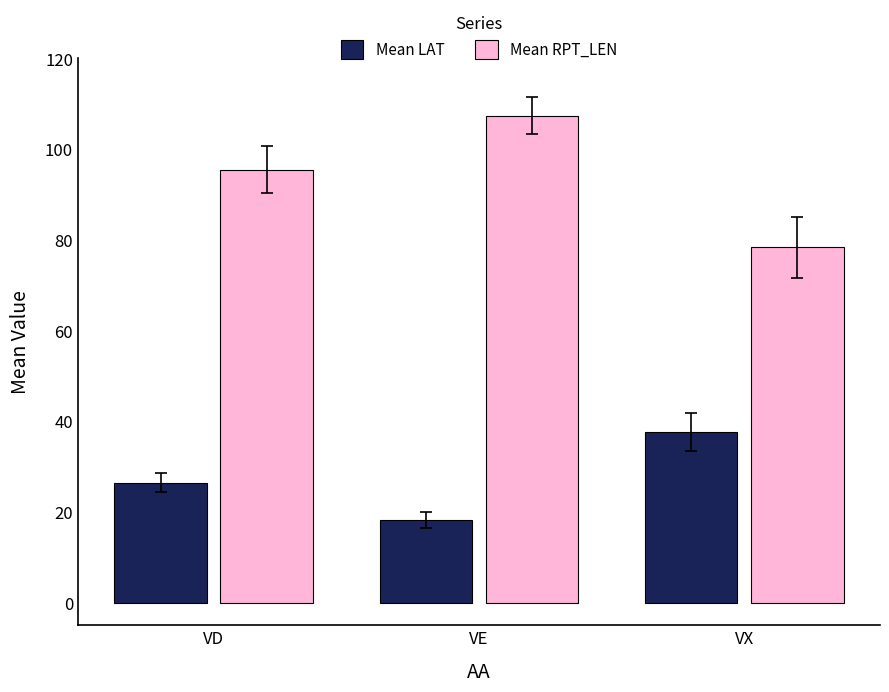

What is the difference between the Mean LAT values at VX and VD?

11.2